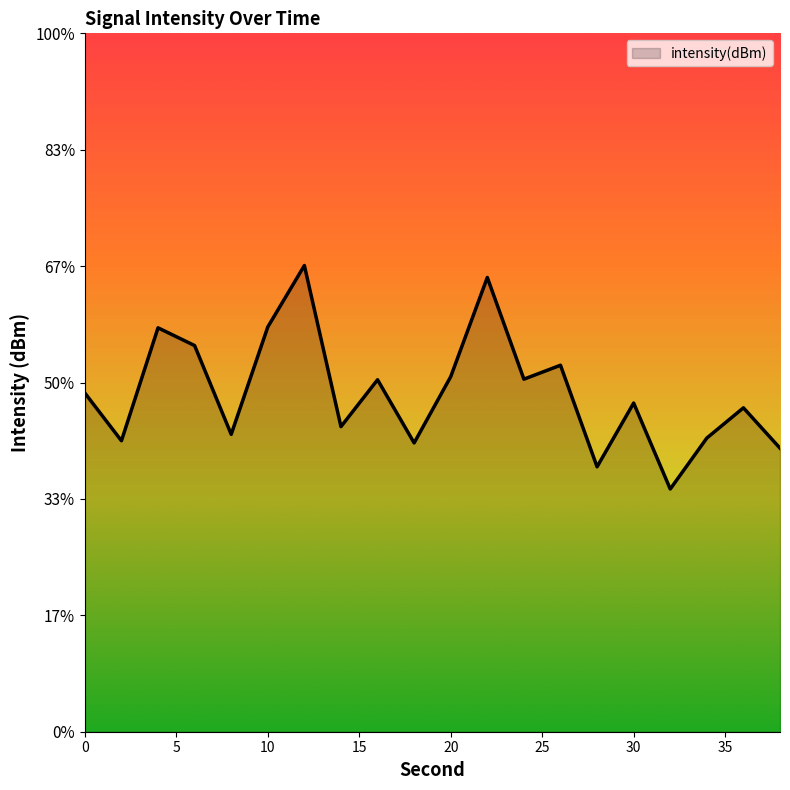

Reading left to right, transcribe all the data shown in this chart.

-122.7	-123.8	-121.3	-121.7	-123.6	-121.3	-120.0	-123.4	-122.4	-123.8	-122.4	-120.2	-122.4	-122.1	-124.3	-122.9	-124.8	-123.7	-123.0	-123.9